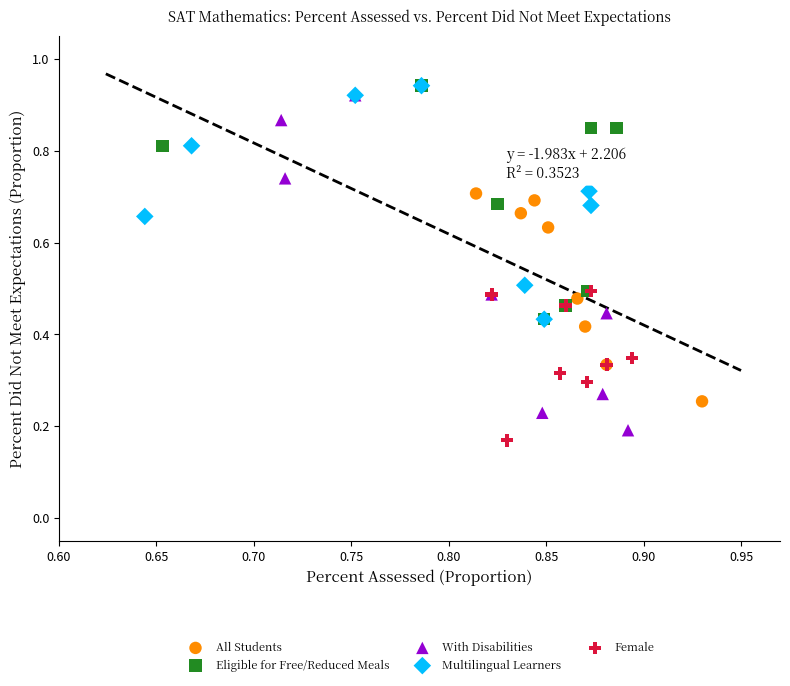

Which series has the widest spread of Y values?

With Disabilities